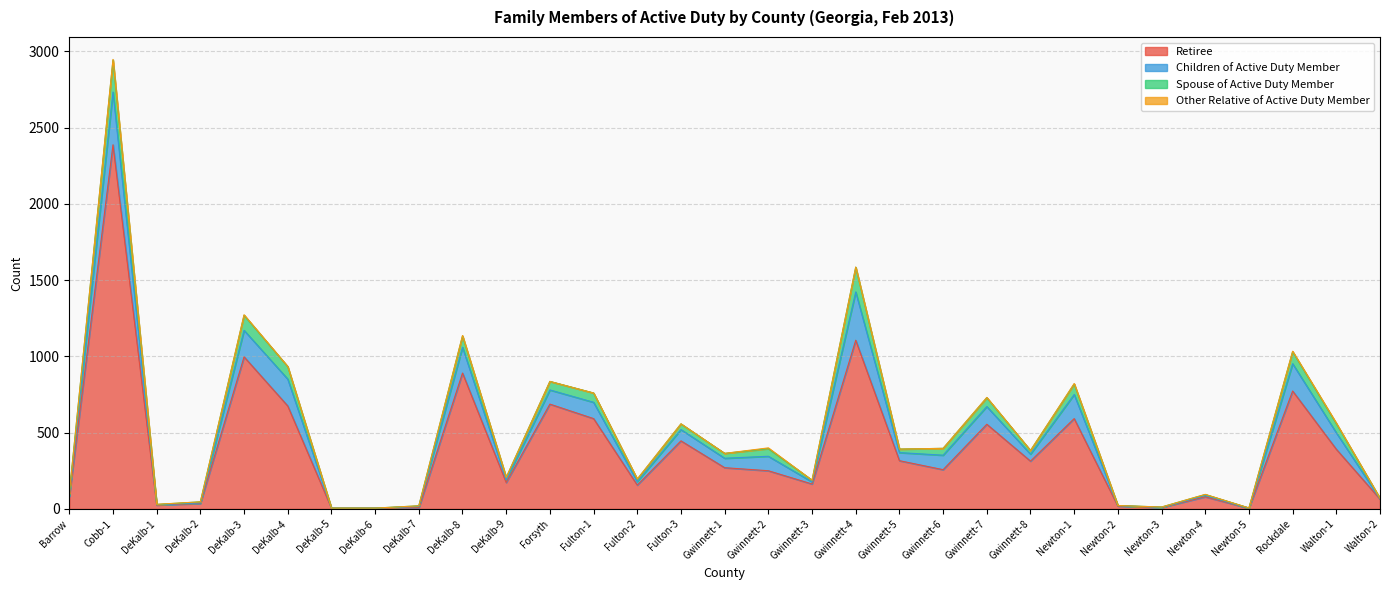

Which category has the lowest value in the Spouse of Active Duty Member series?

DeKalb-5